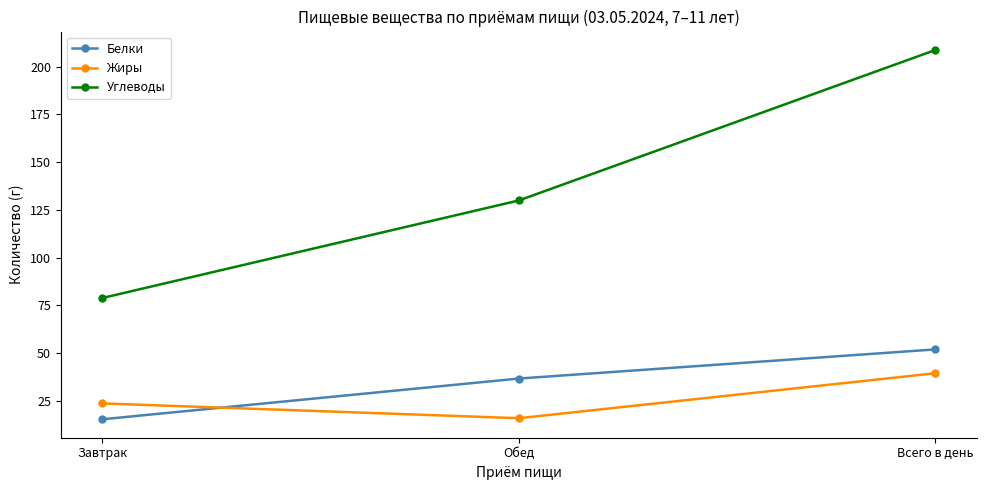

What is the label of the 2nd point from the left?

Обед